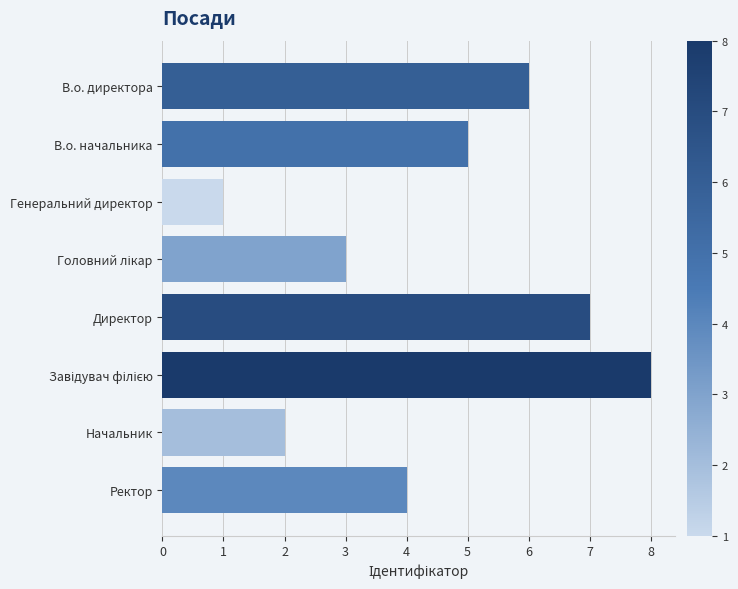

Reading top to bottom, list all the values displayed in this chart.

6	5	1	3	7	8	2	4